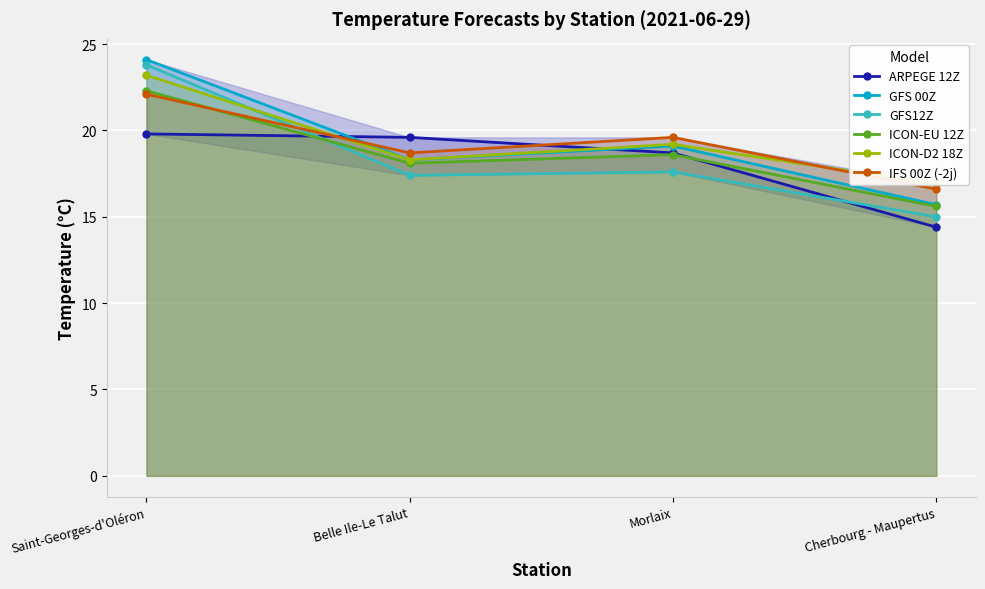

What is the sum of all GFS 00Z values?

77.2